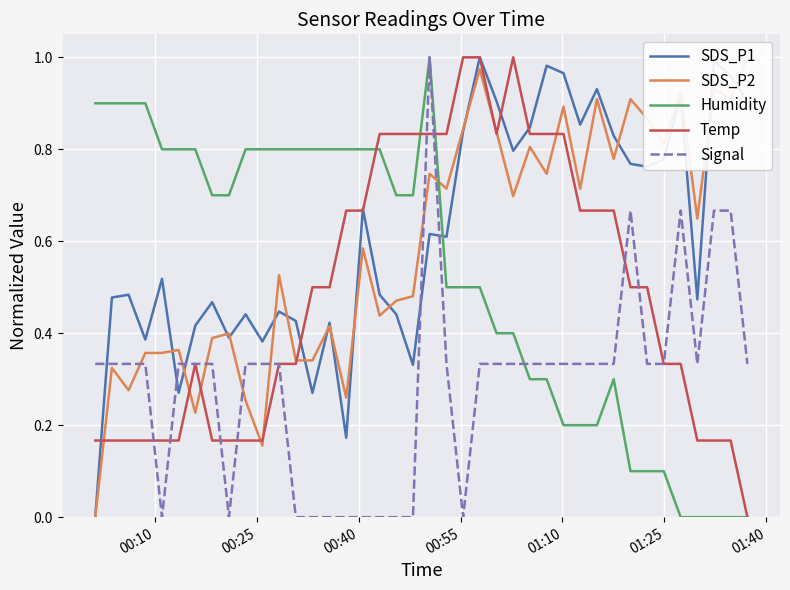

True or false: SDS_P1 and Signal cross at least once.

True